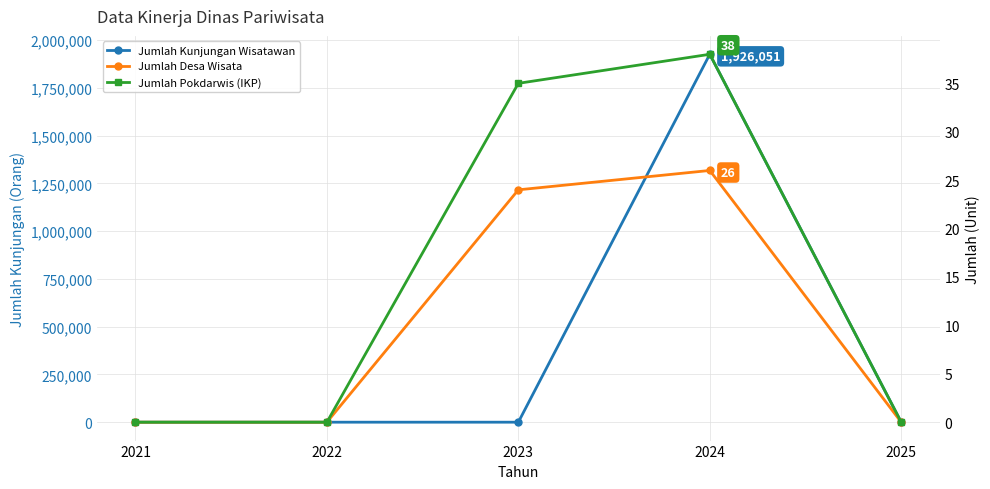

True or false: Jumlah Desa Wisata has more than 1 interior local peaks.

False